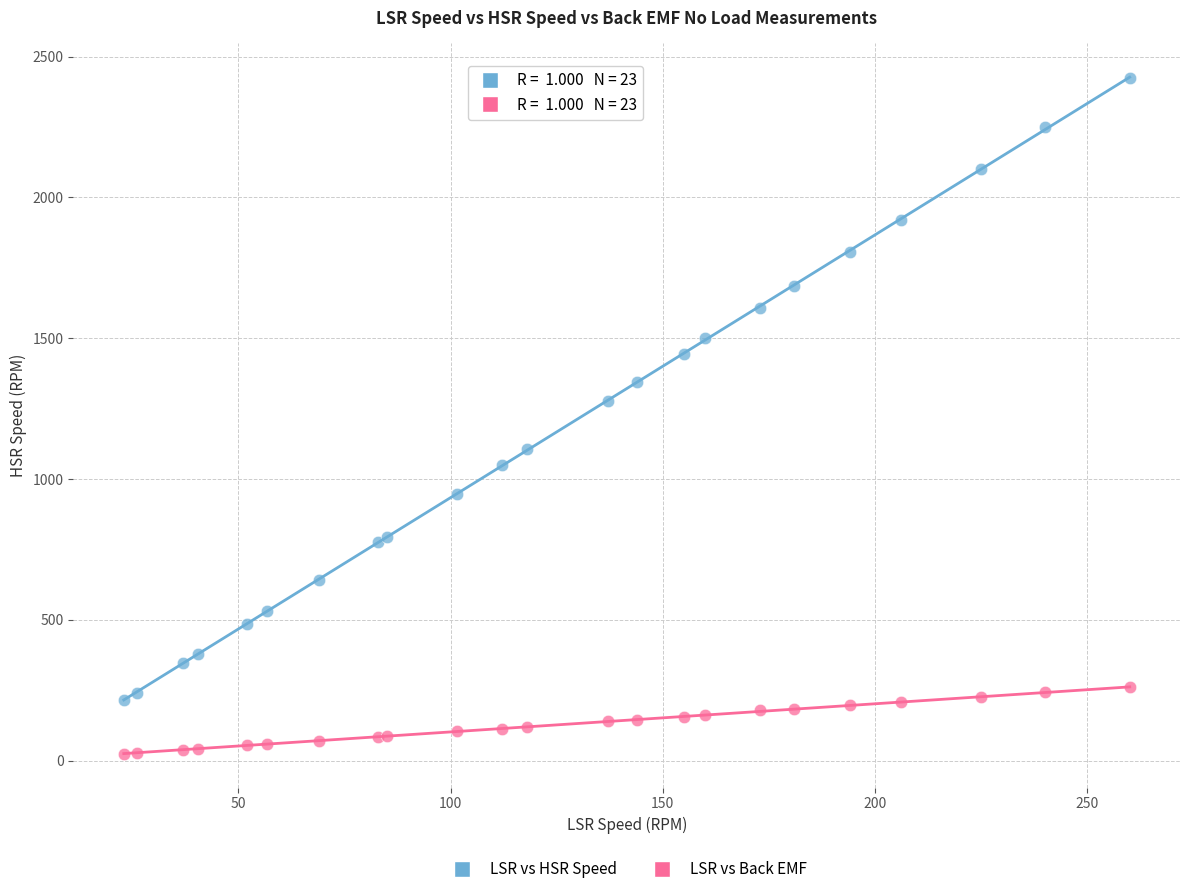

Across all series, what Y value is closest to 1225?

1278.0